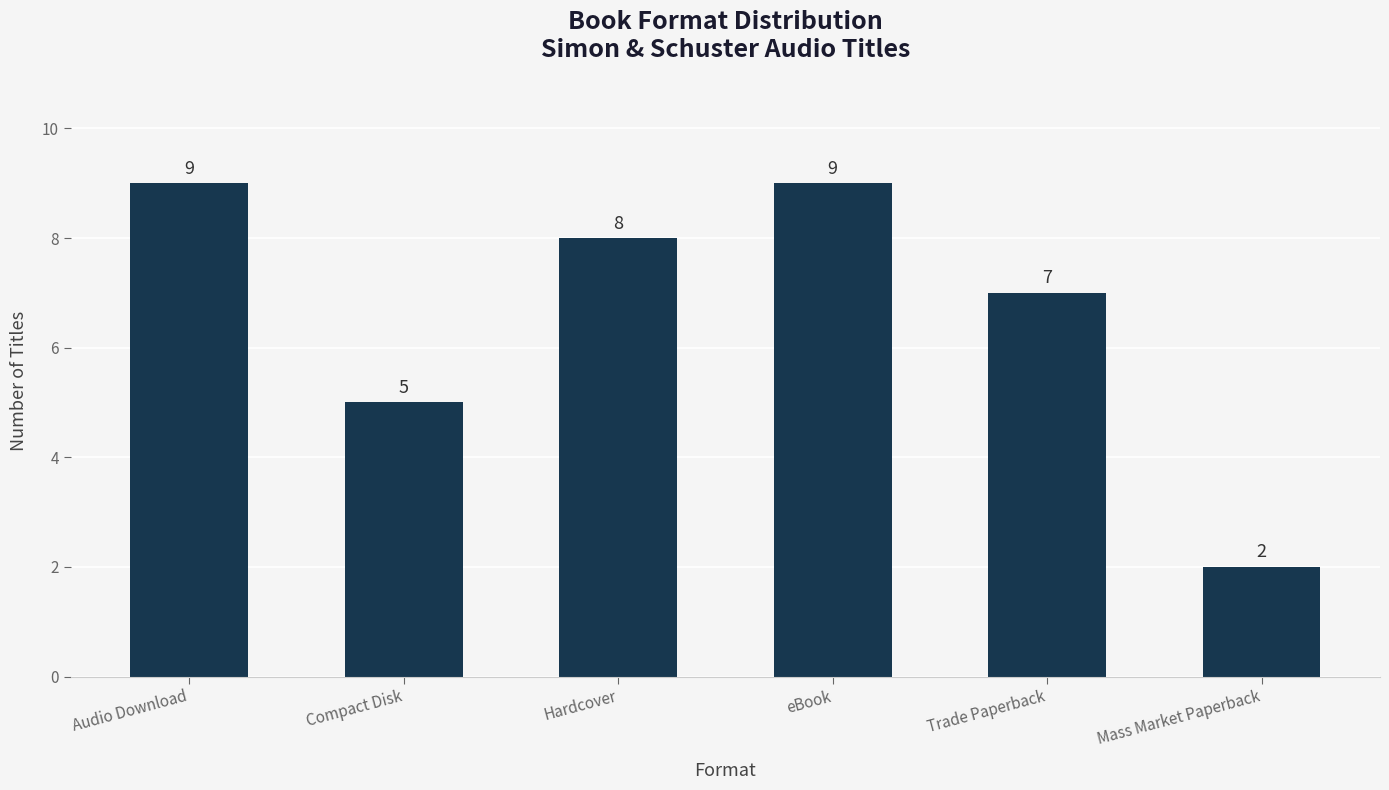

What is the smallest value displayed?

2